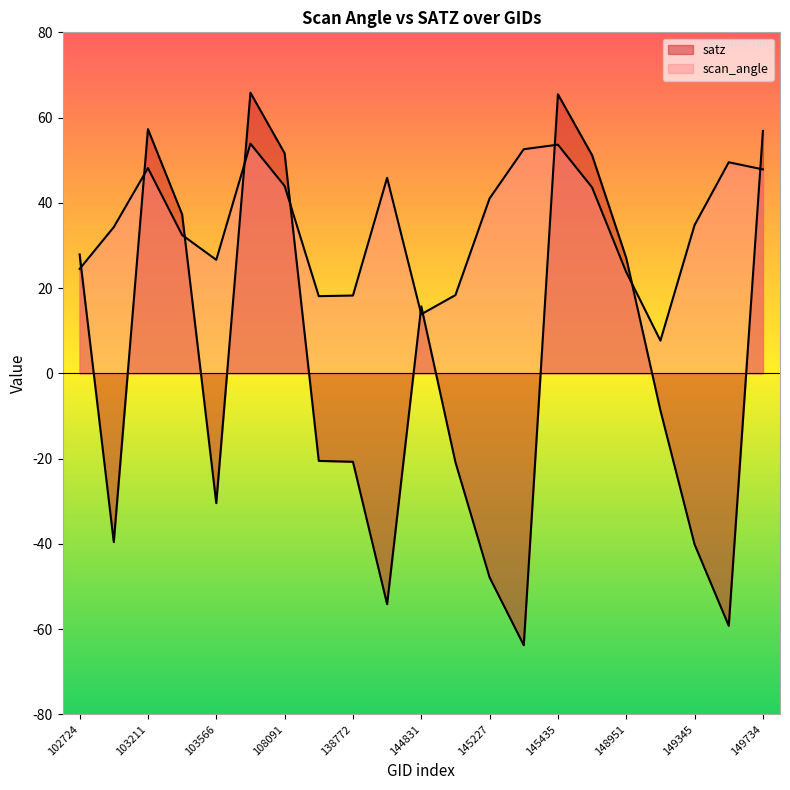

What is the average value of the satz series?

2.4